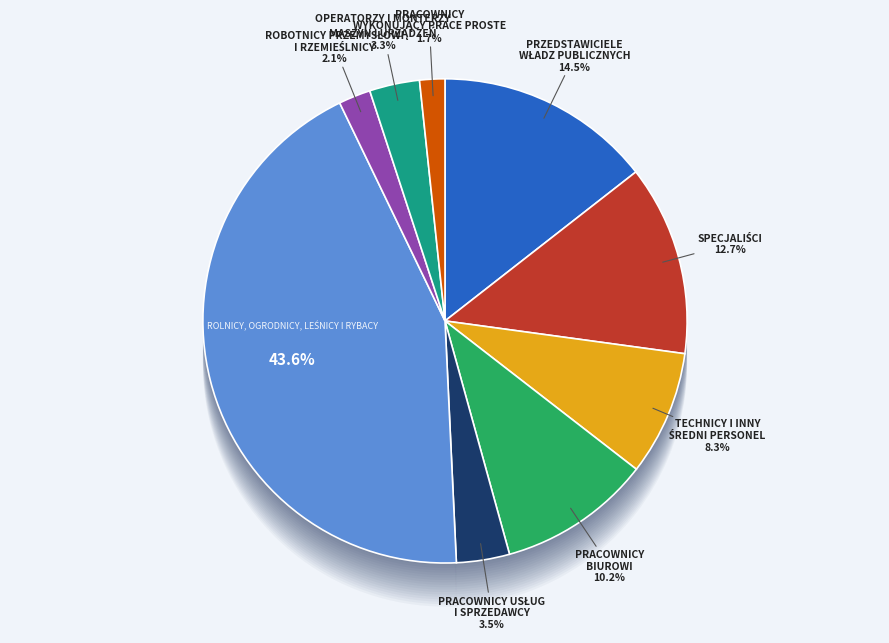

What is the smallest slice in the pie chart?

PRACOWNICY WYKONUJĄCY PRACE PROSTE